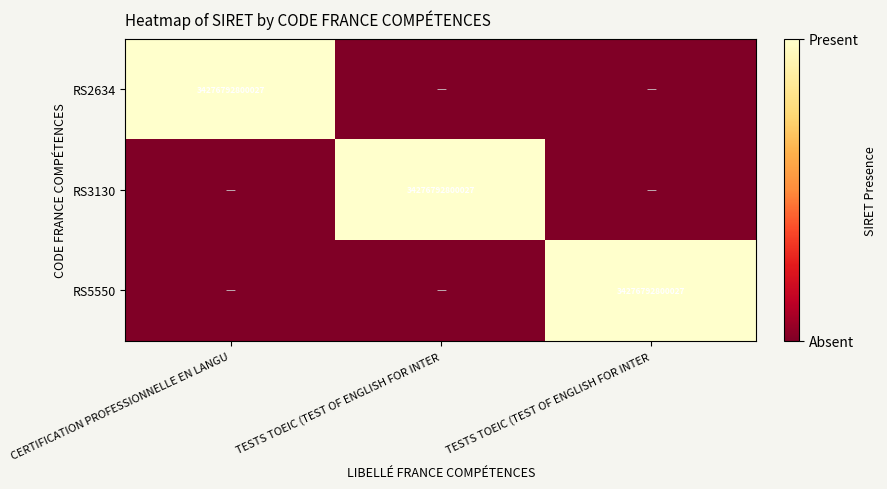

What is the spread (max minus min) of values at TESTS TOEIC (TEST OF ENGLISH FOR INTER?

1